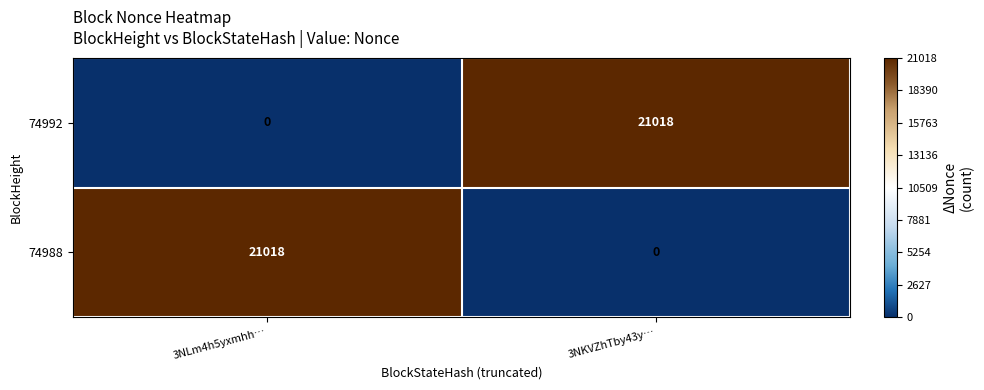

Is it true that 74992 equals 0 at 3NLm4h5yxmhh…?

True